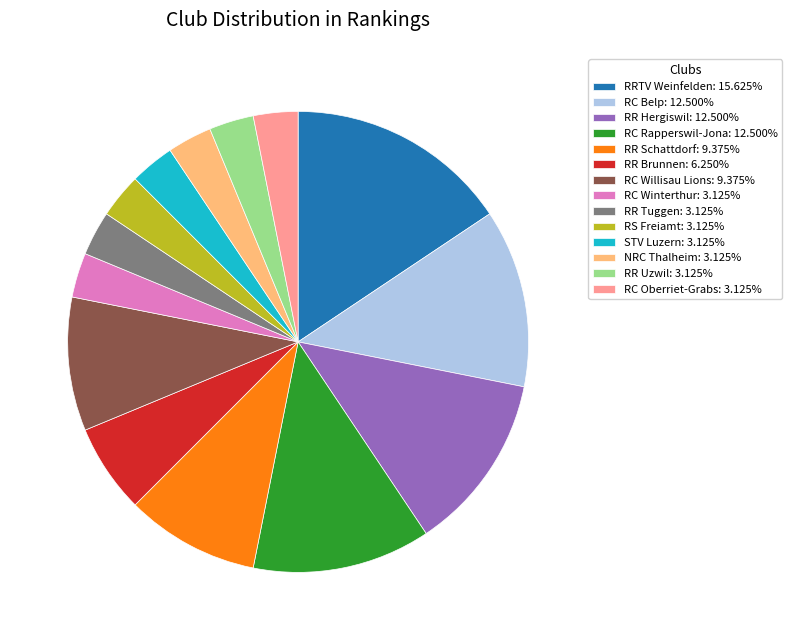

Is RC Oberriet-Grabs the majority of the pie?

No